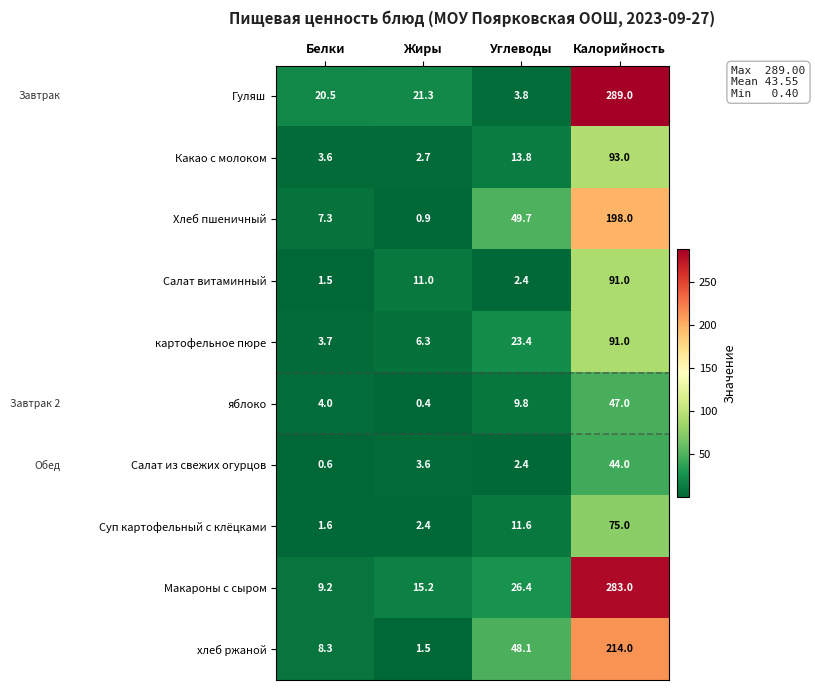

What is the sum of the Какао с молоком values at Жиры and Калорийность?

95.7